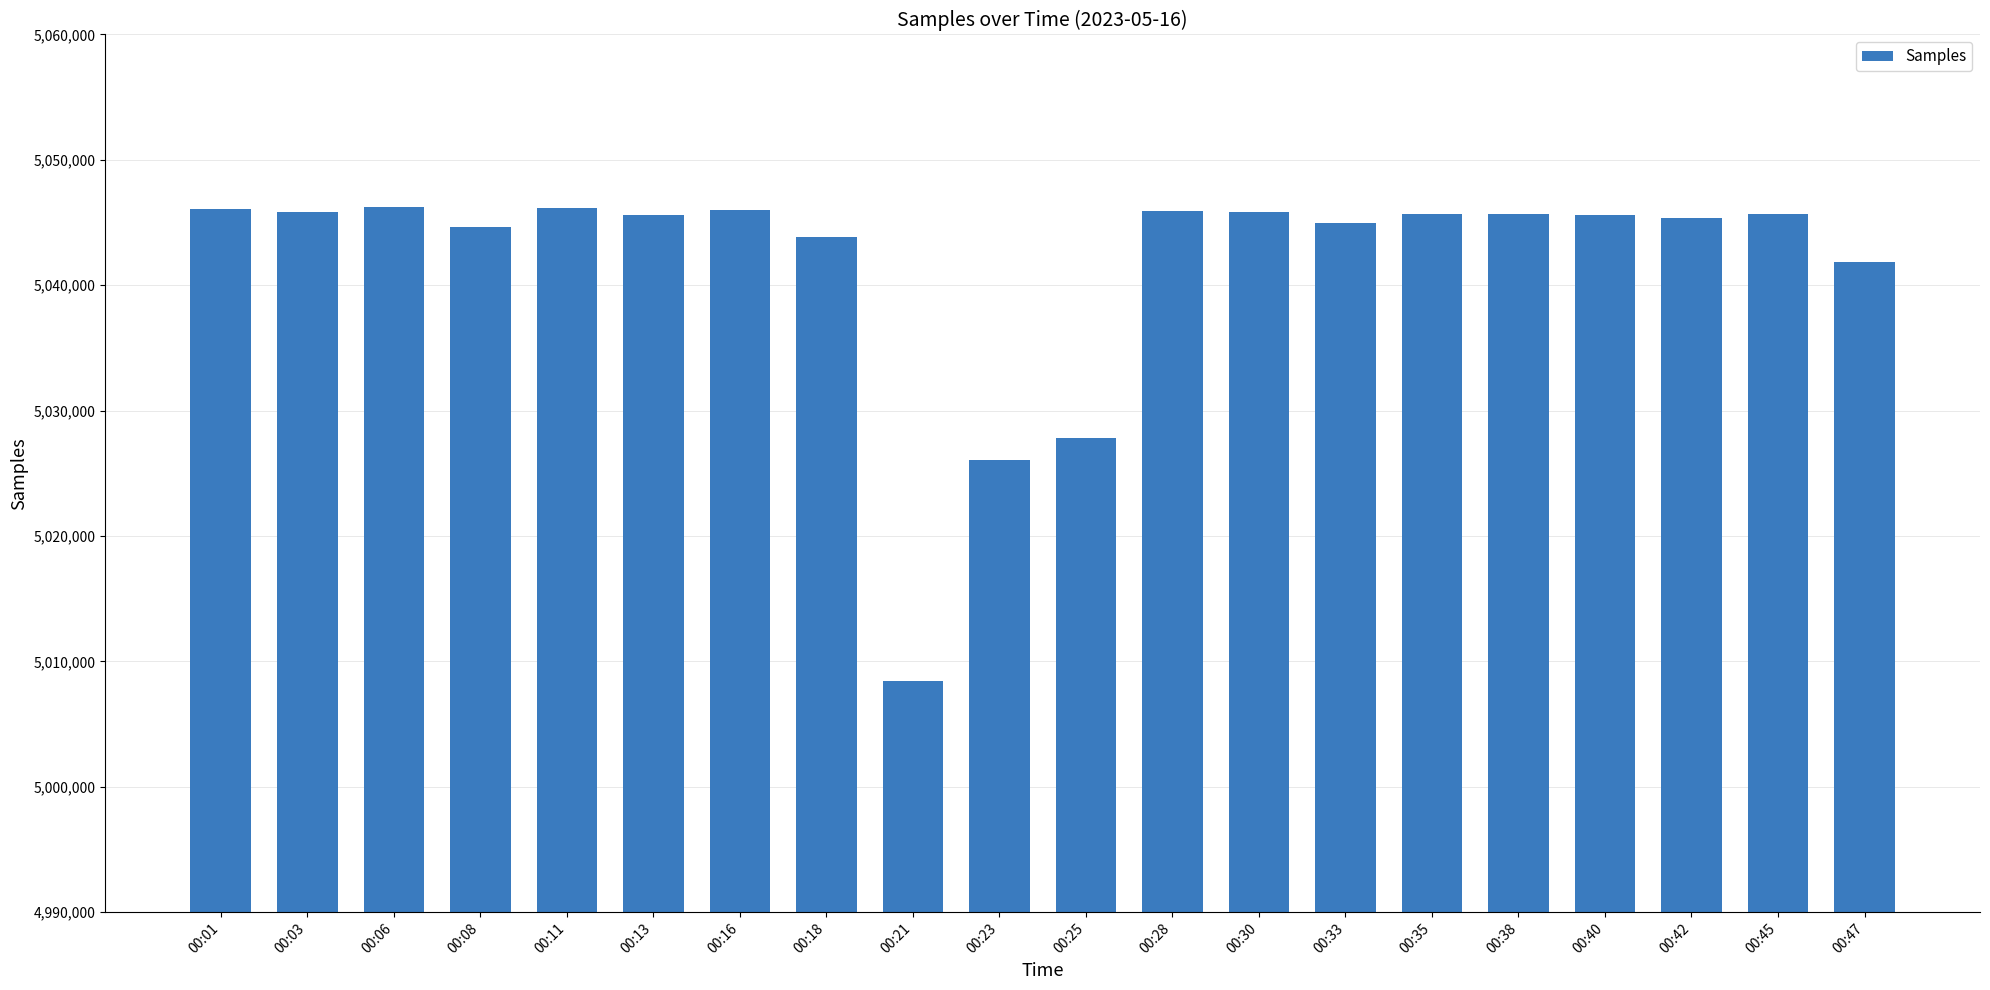

Are the bars grouped side by side (vs. stacked)?

No